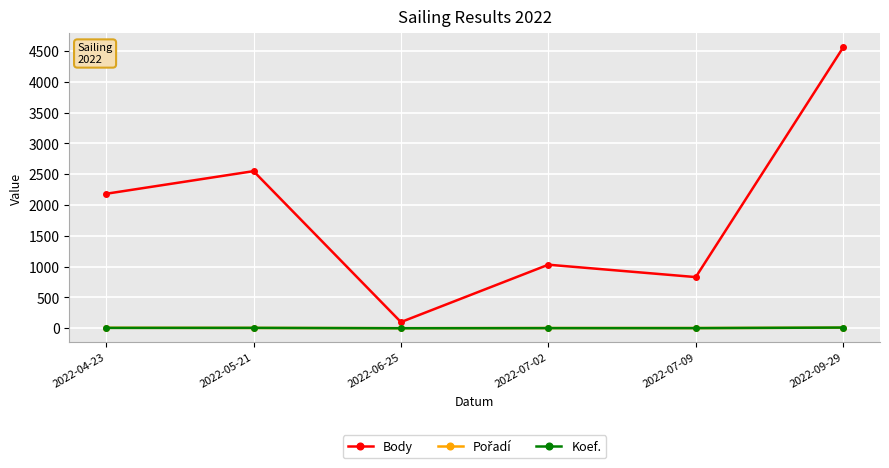

How many categories are shown in the chart?

6